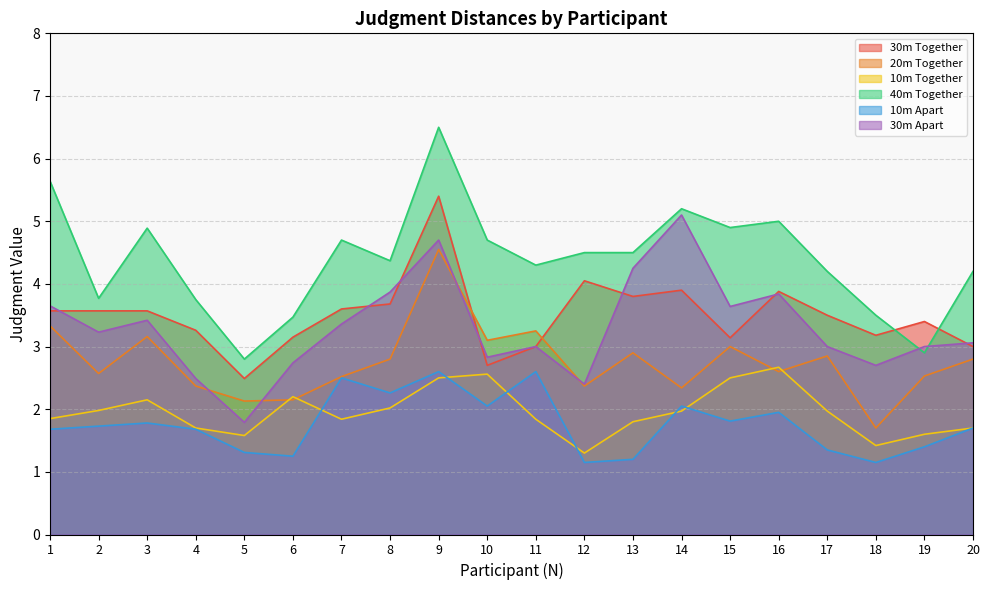

How many values in the 30m Apart series are below 3?

6